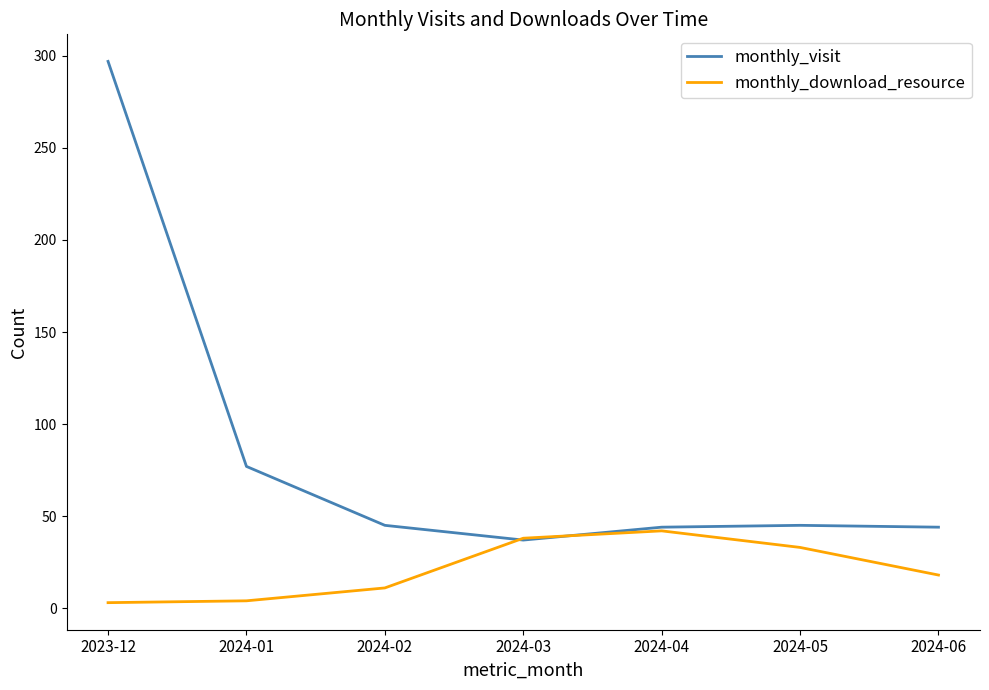

The value of monthly_download_resource at 2024-05 is 33. True or false?

True